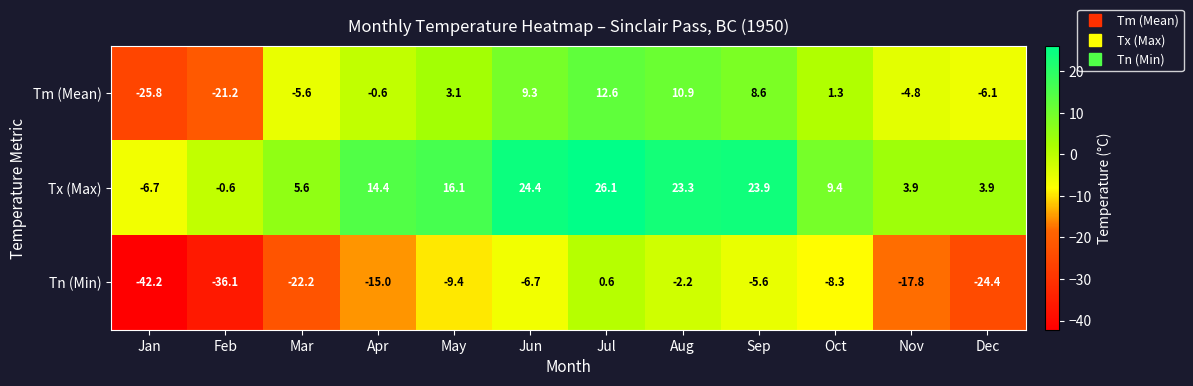

List the series in order of their overall mean, lowest first.

Tn (Min), Tm (Mean), Tx (Max)